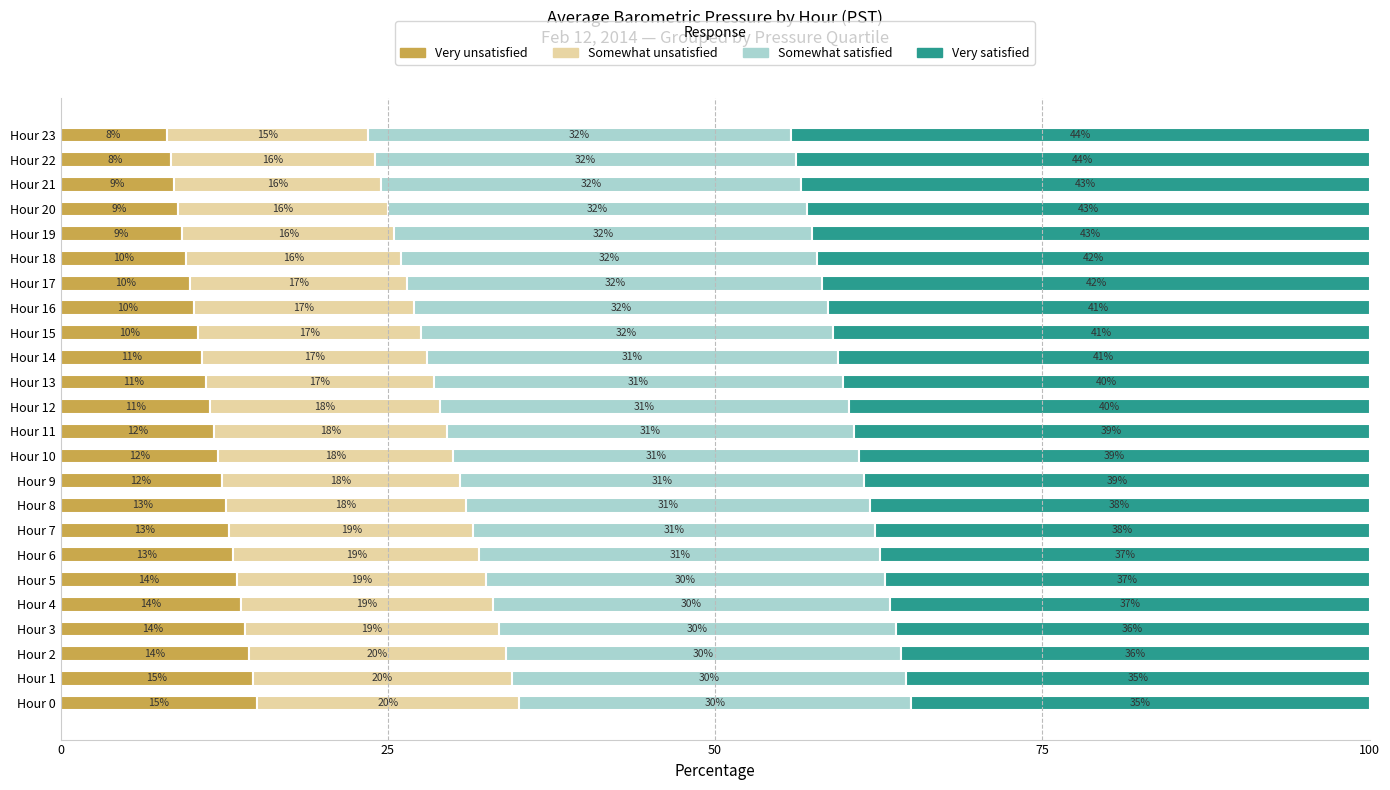

What is the minimum value for Very unsatisfied?

8.1